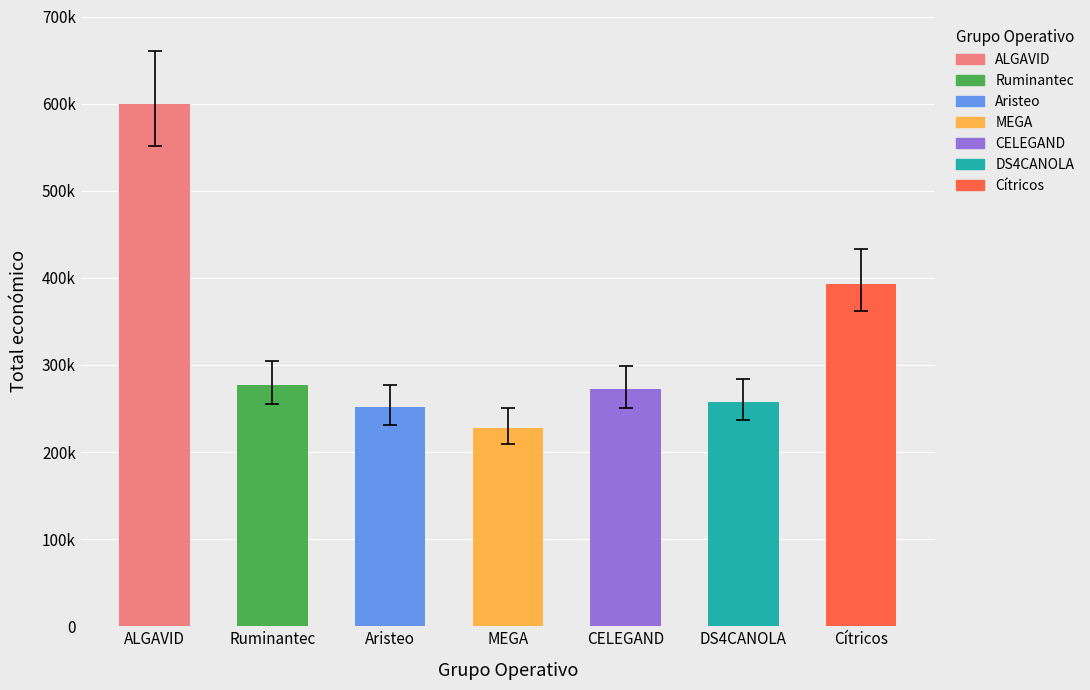

How many data points are above 272024?

3